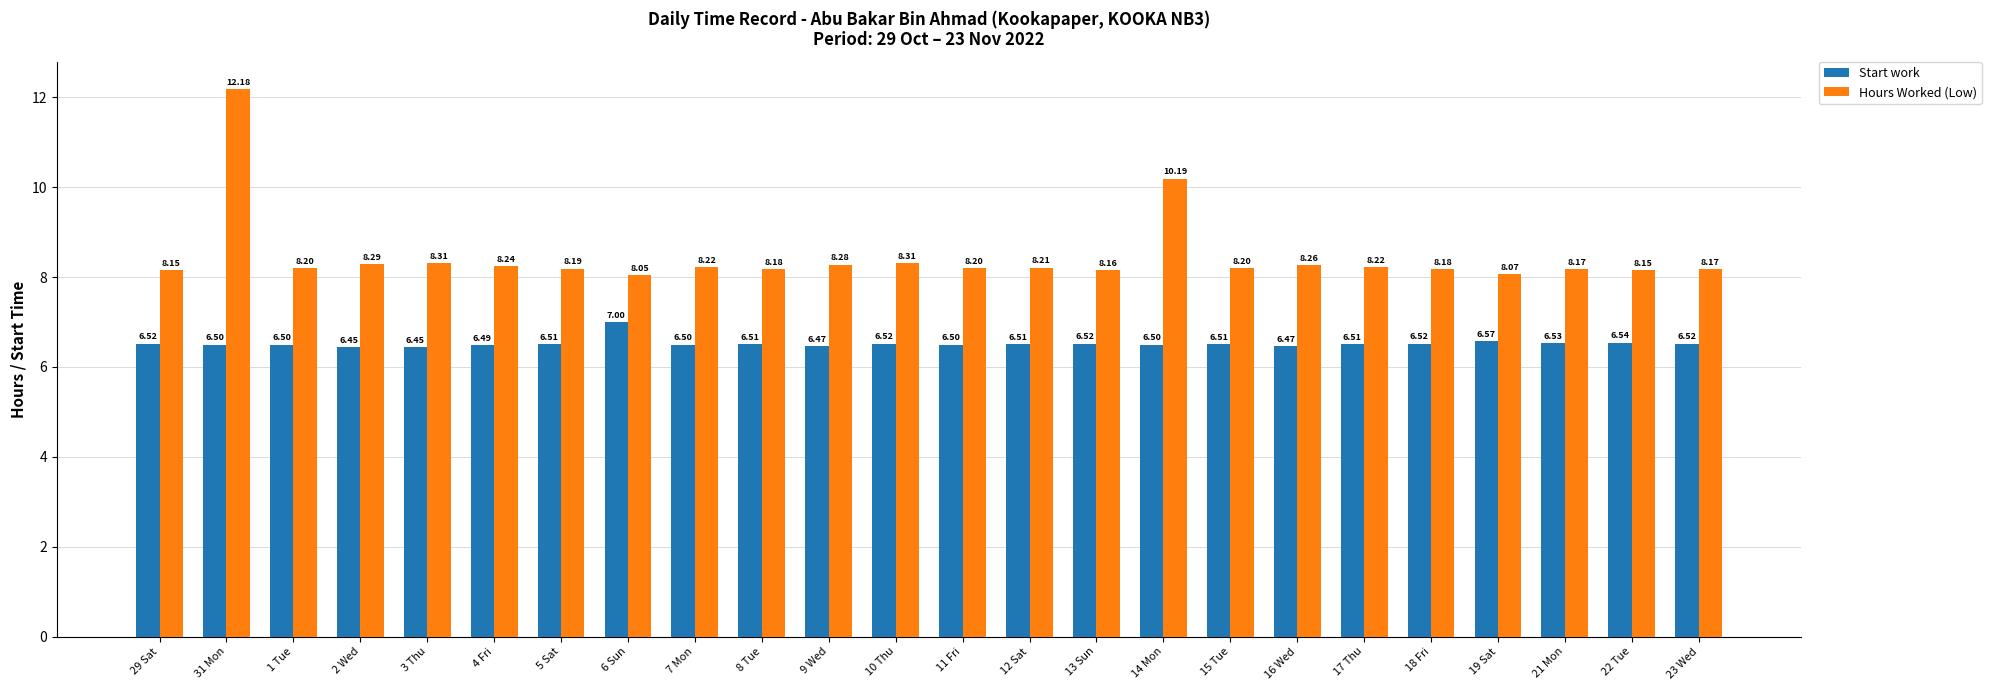

What position from the left is 13 Sun?

15